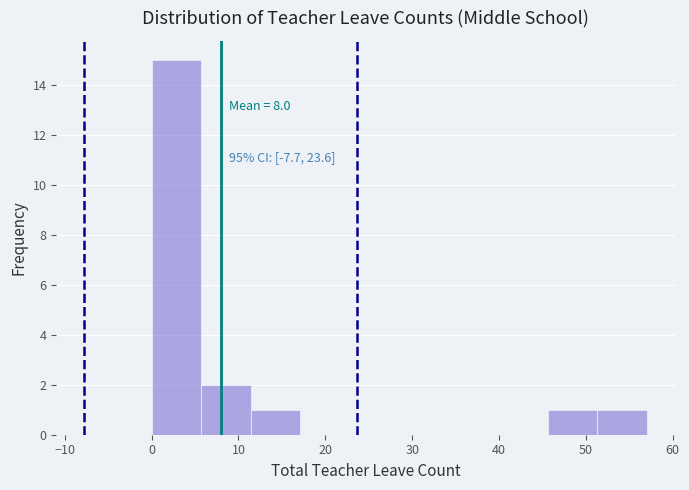

Over which range of the x-axis is the bar tallest?

0.0 to 5.7